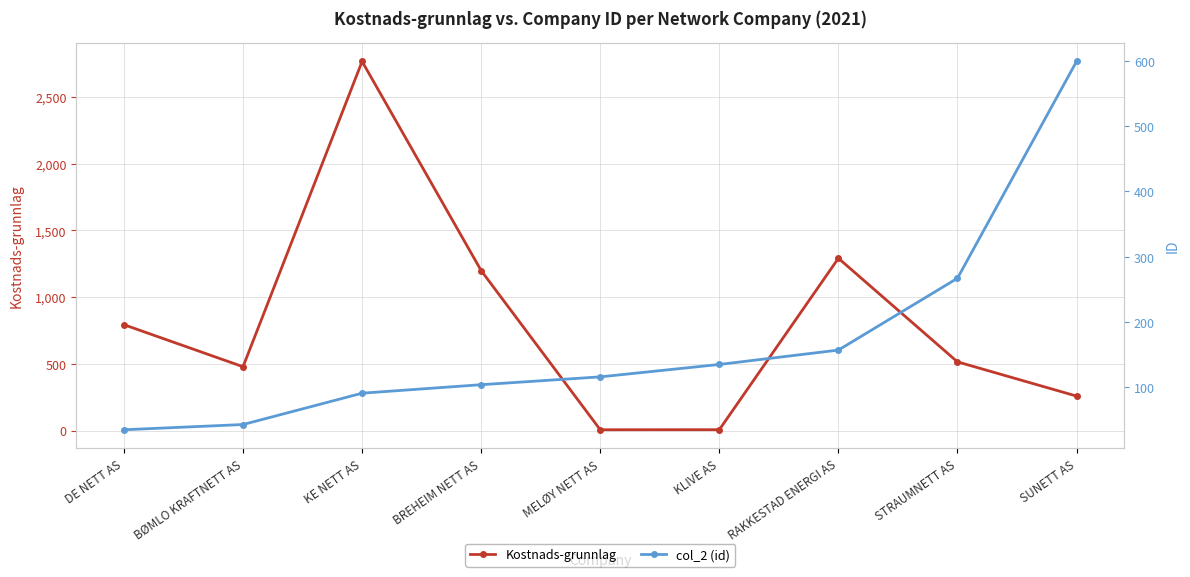

At which label is Kostnads-grunnlag closest to 1386?

RAKKESTAD ENERGI AS